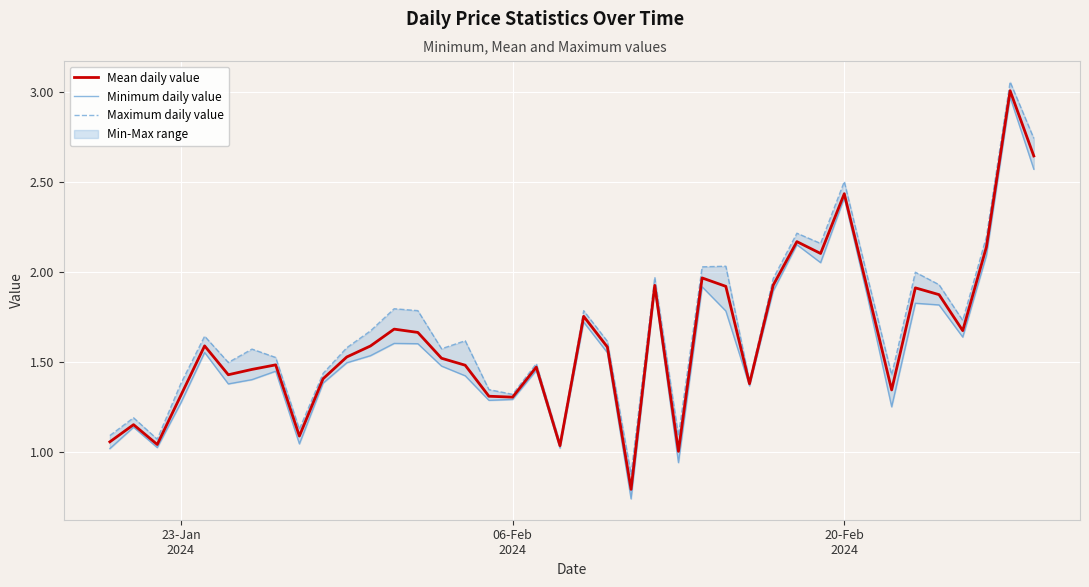

What is the difference between the second highest and second lowest values in the Minimum daily value series?

1.6